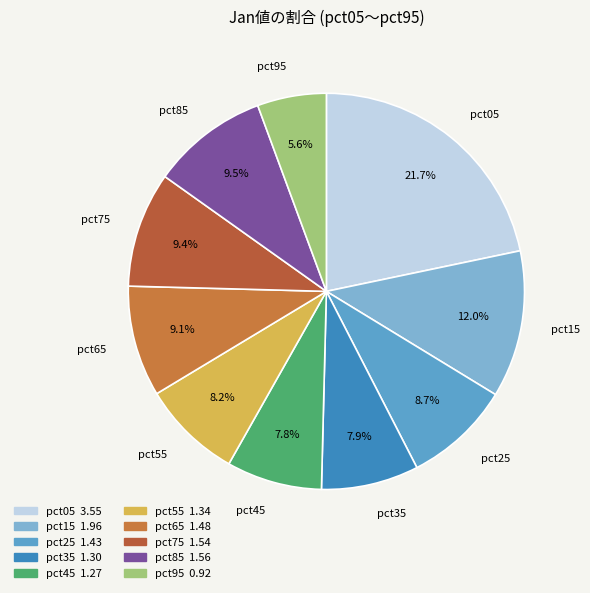

Which category has the biggest portion of the pie?

pct05